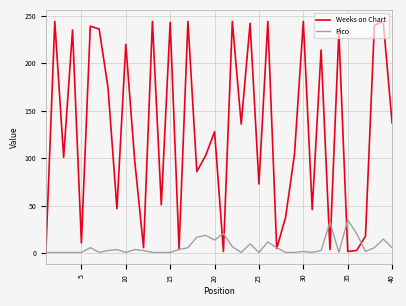

Which series has the largest range (max minus min)?

Weeks on Chart